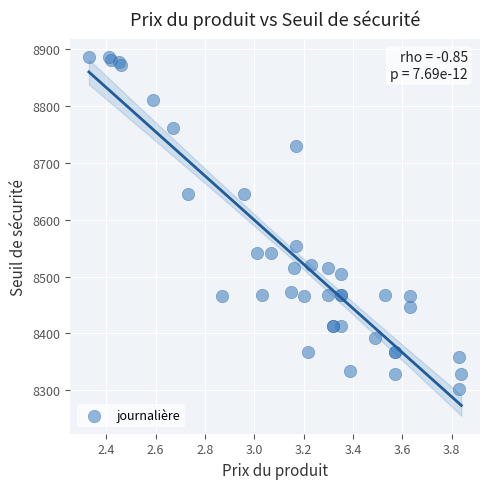

What Y value in the scatter plot is closest to 8594?

8554.6